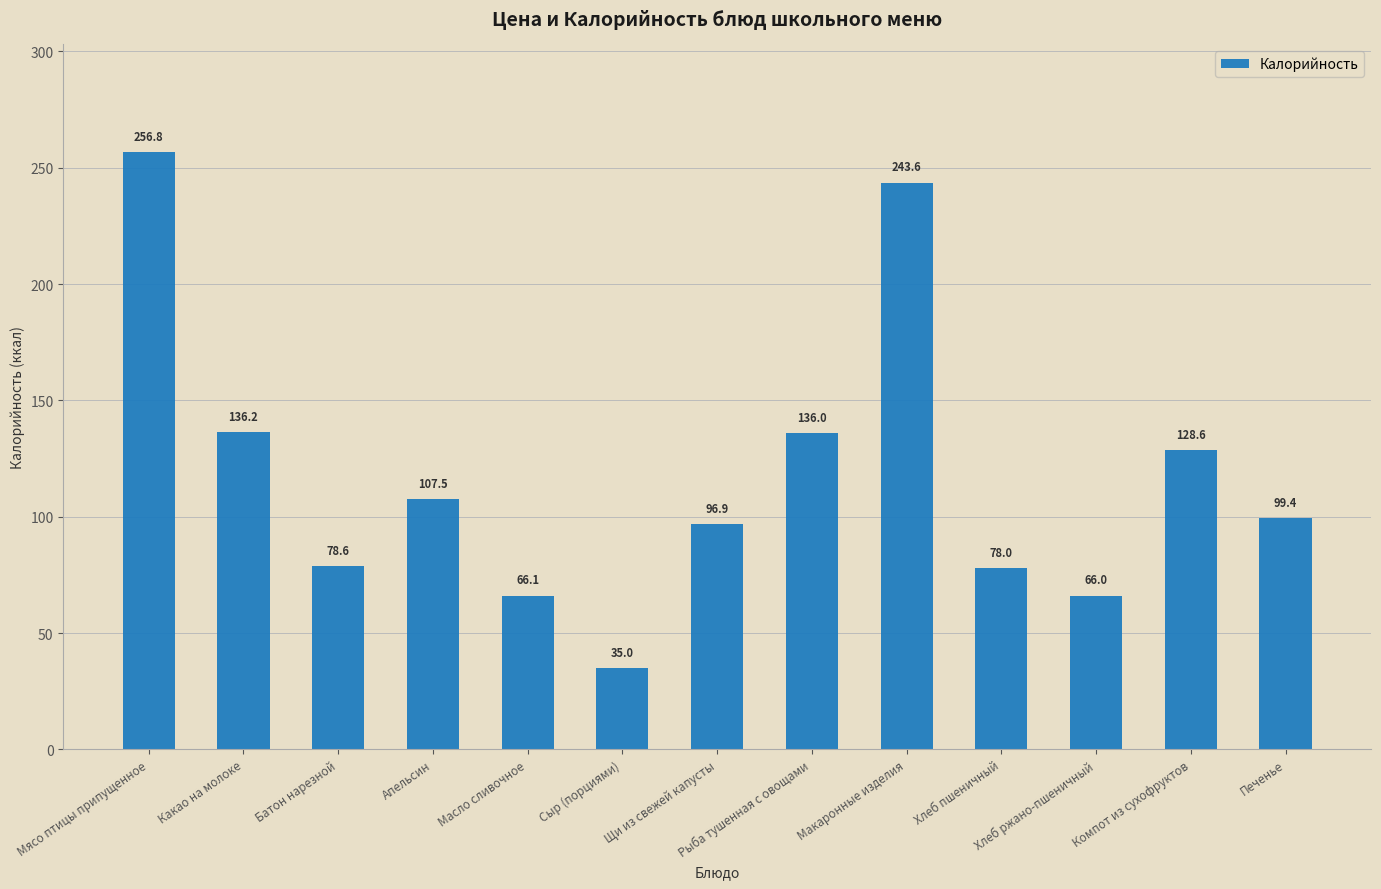

Does the chart contain stacked bars?

No